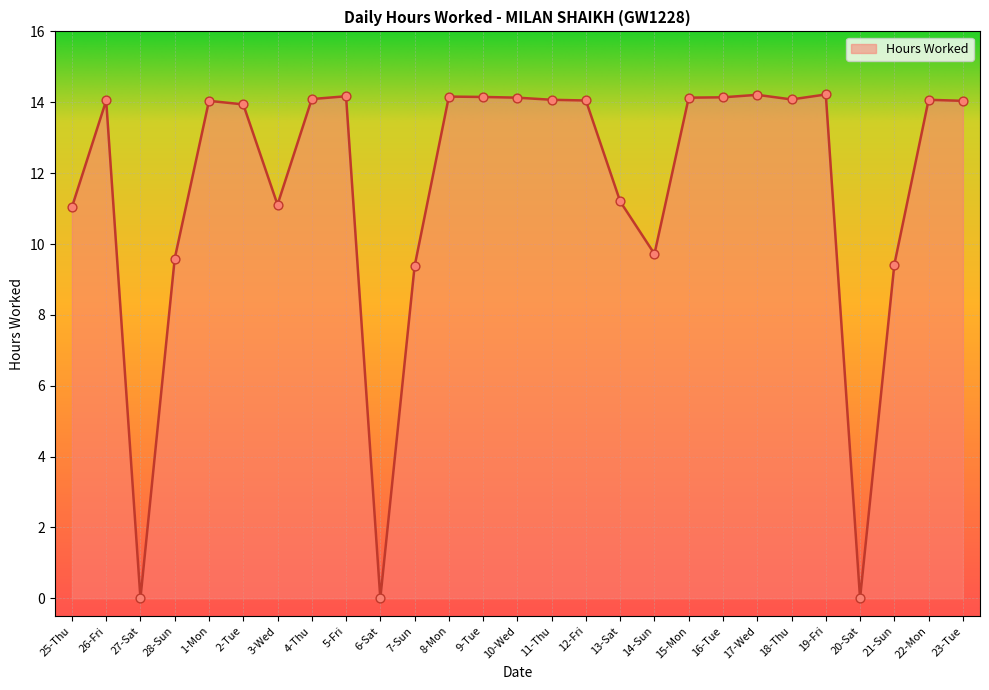

What is the change in value from 25-Thu to 13-Sat?

+0.2